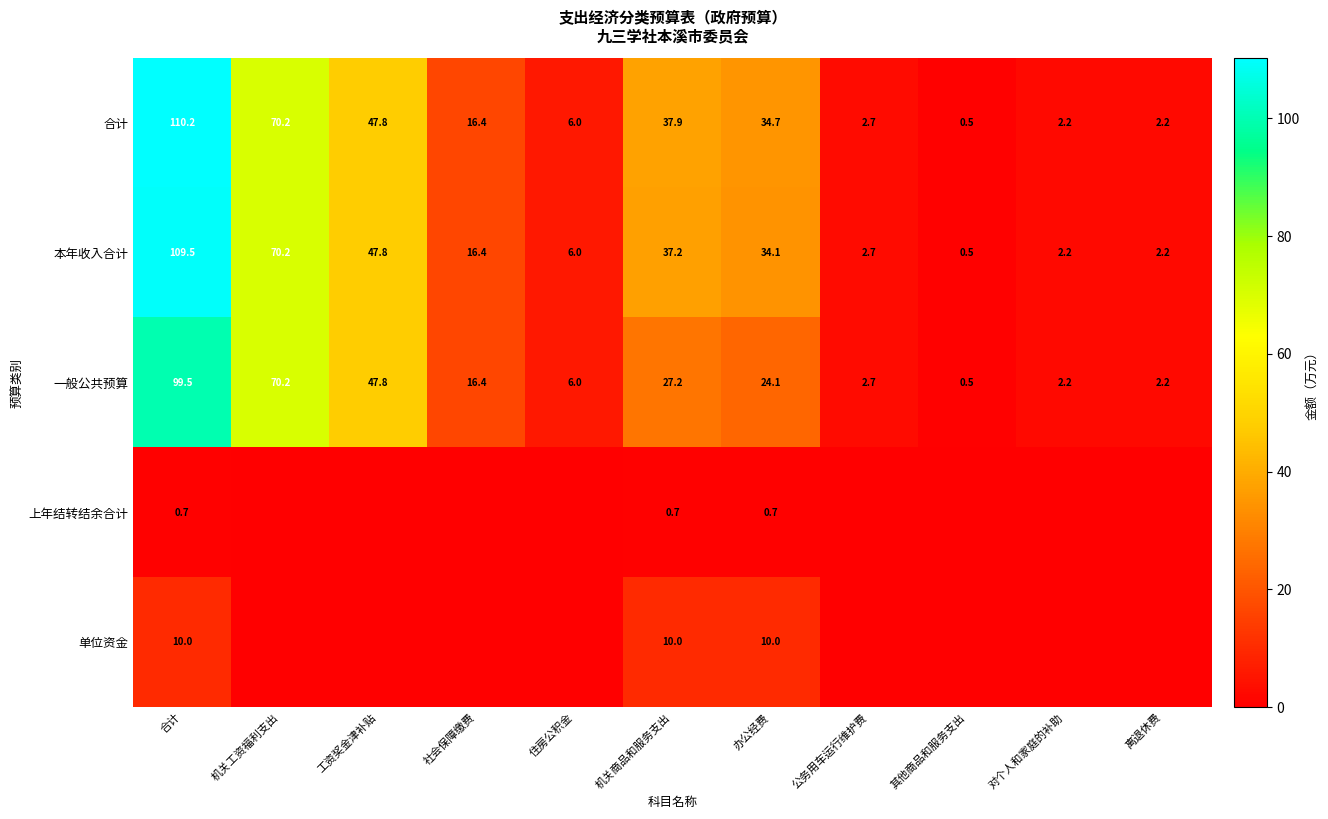

The value of 单位资金 at 合计 is 10.0. True or false?

True